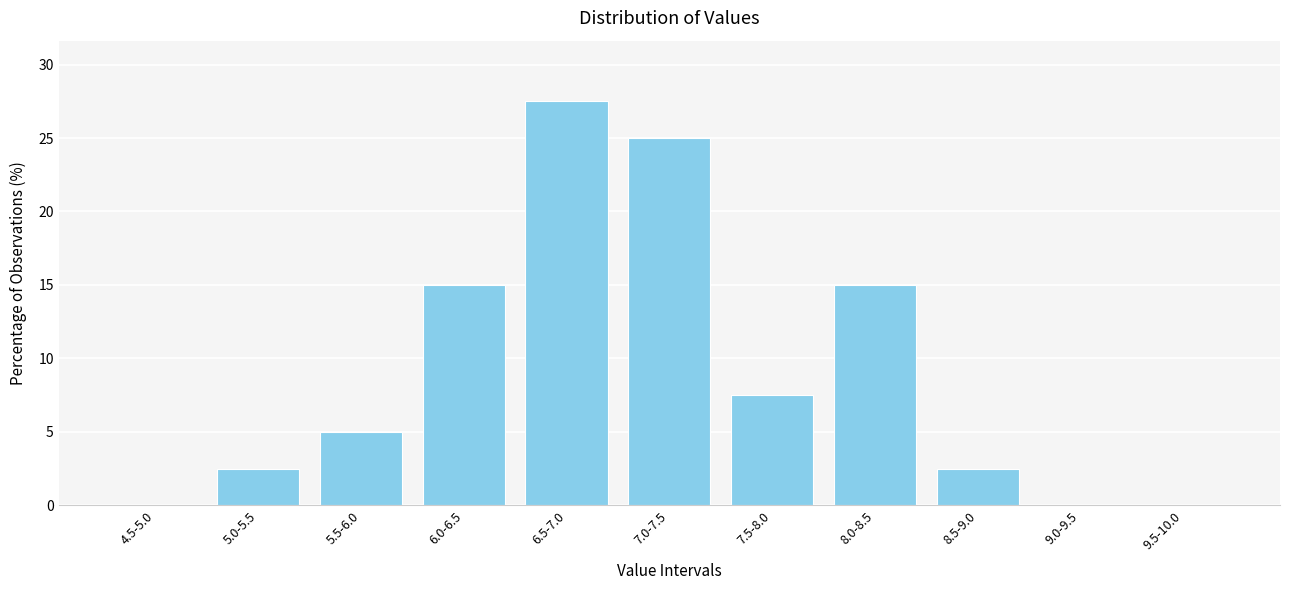

Reading right to left, extract all data points from this chart.

9.5-10.0=0.0	9.0-9.5=0.0	8.5-9.0=2.5	8.0-8.5=15.0	7.5-8.0=7.5	7.0-7.5=25.0	6.5-7.0=27.5	6.0-6.5=15.0	5.5-6.0=5.0	5.0-5.5=2.5	4.5-5.0=0.0